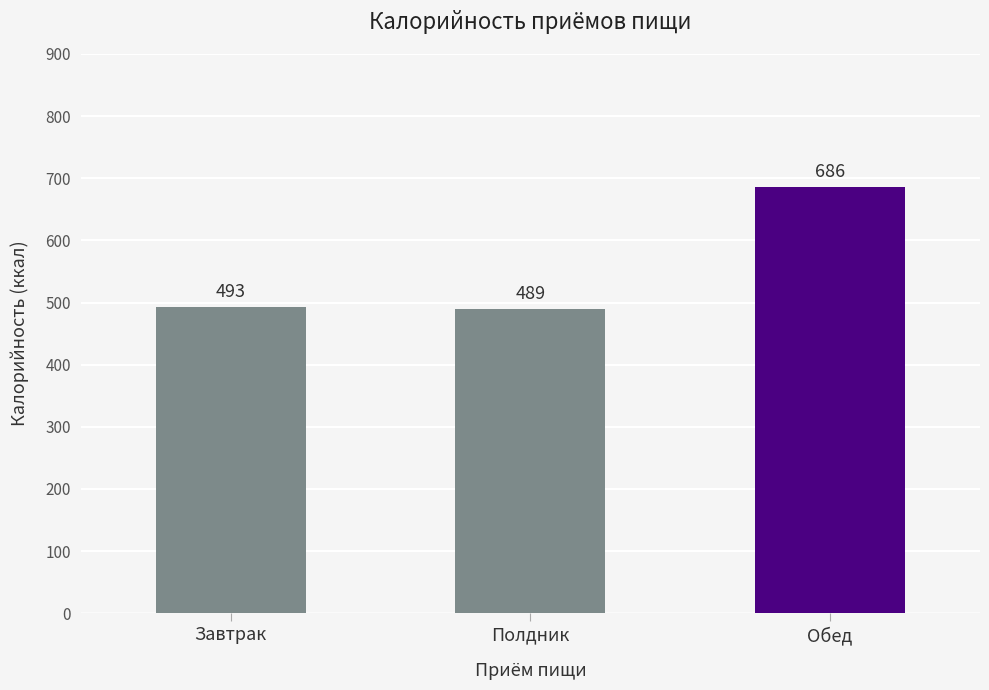

The chart shows a value of 488.9 at Полдник. True or false?

True